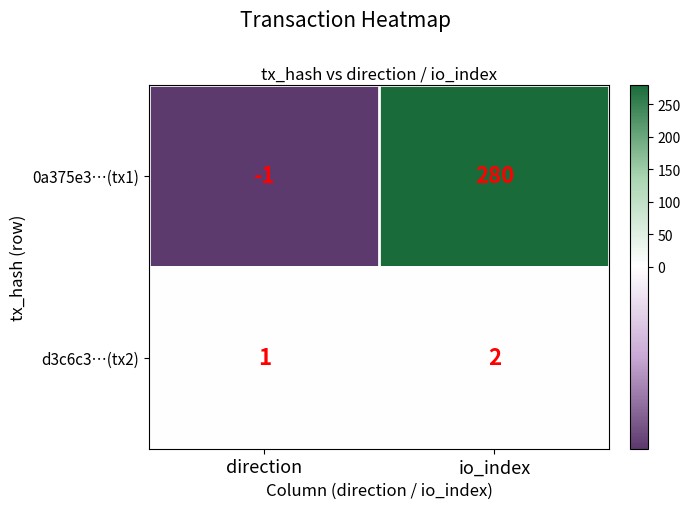

Count the number of data series in this chart.

2